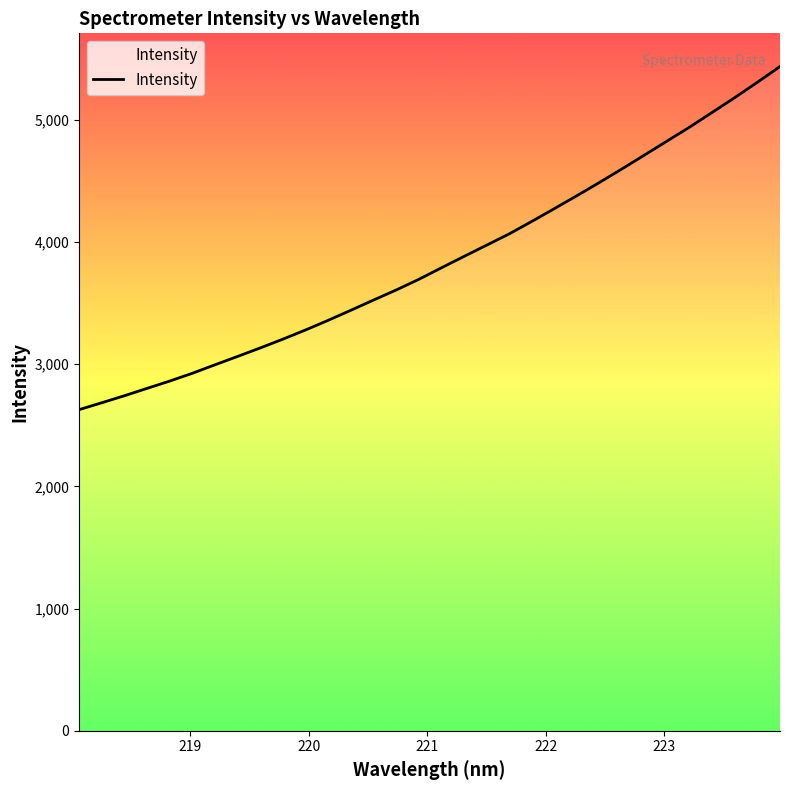

What is the difference between the maximum and minimum values?

2807.1